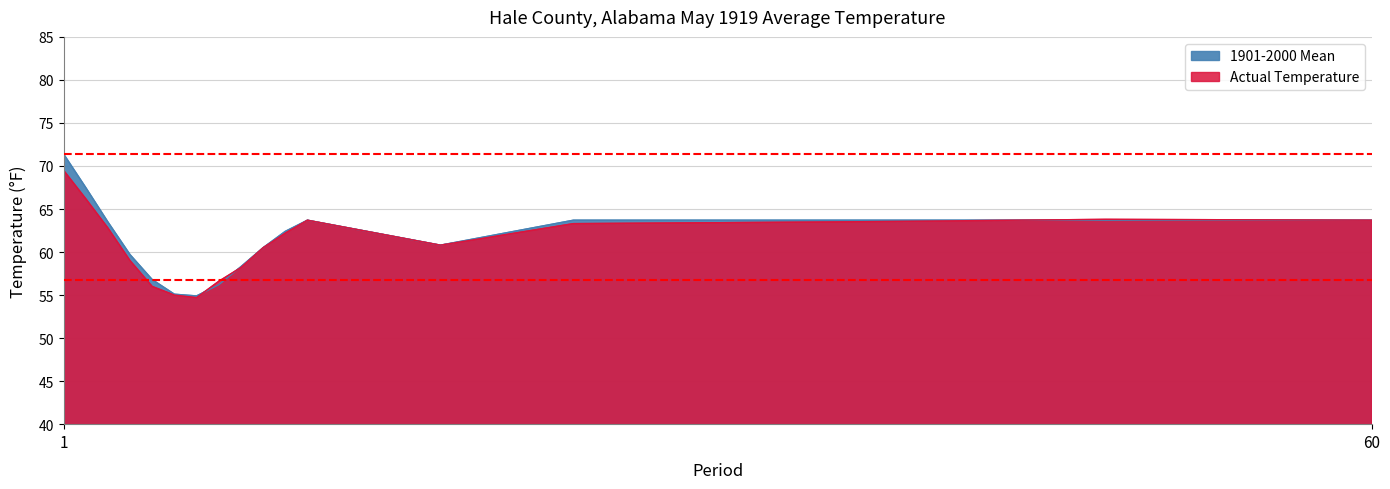

What are all the series names shown in the legend?

Actual Temperature, 1901-2000 Mean